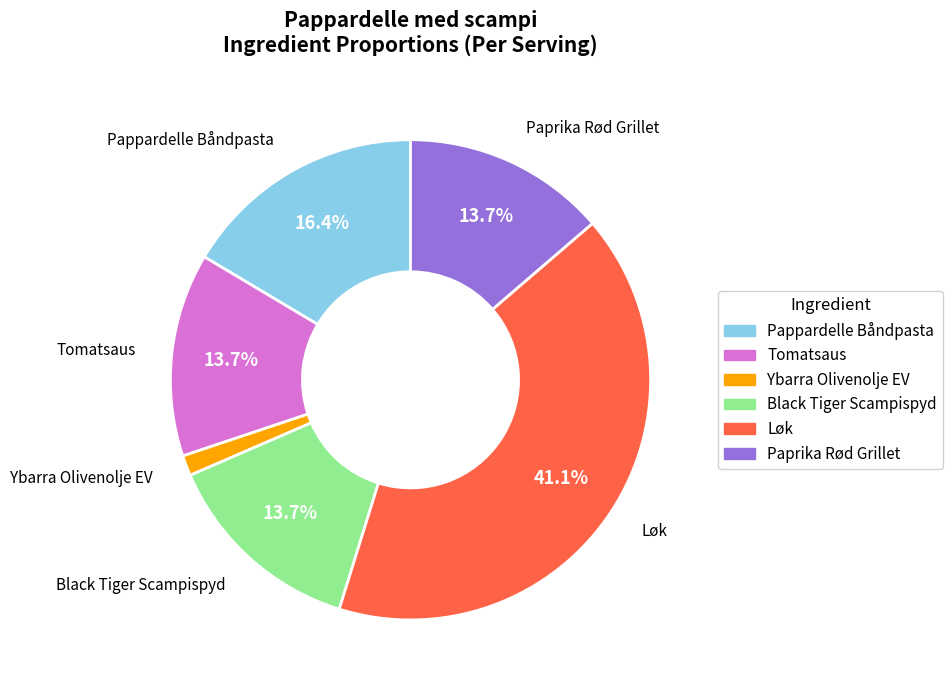

Which slice is the largest?

Løk